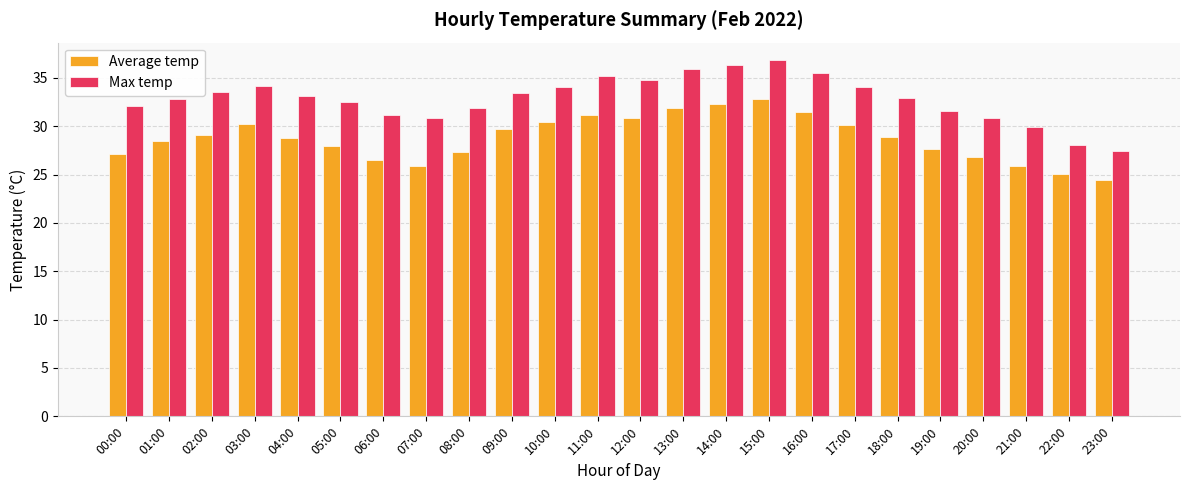

Count the number of data series in this chart.

2